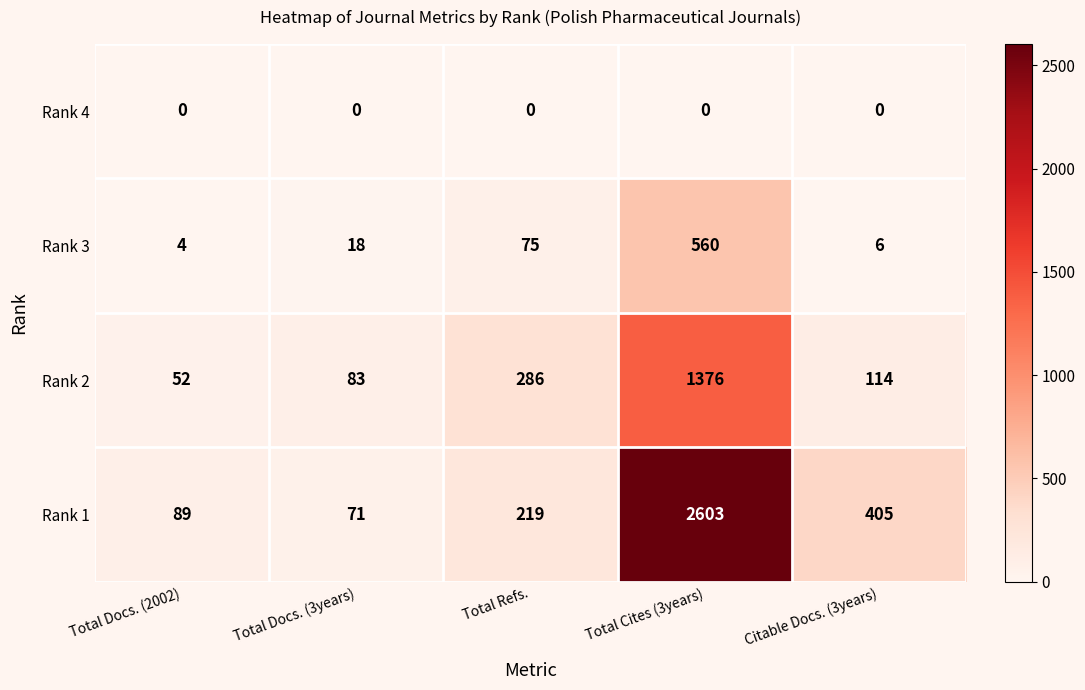

The Rank 3 series shows 949 at Total Cites (3years). True or false?

False